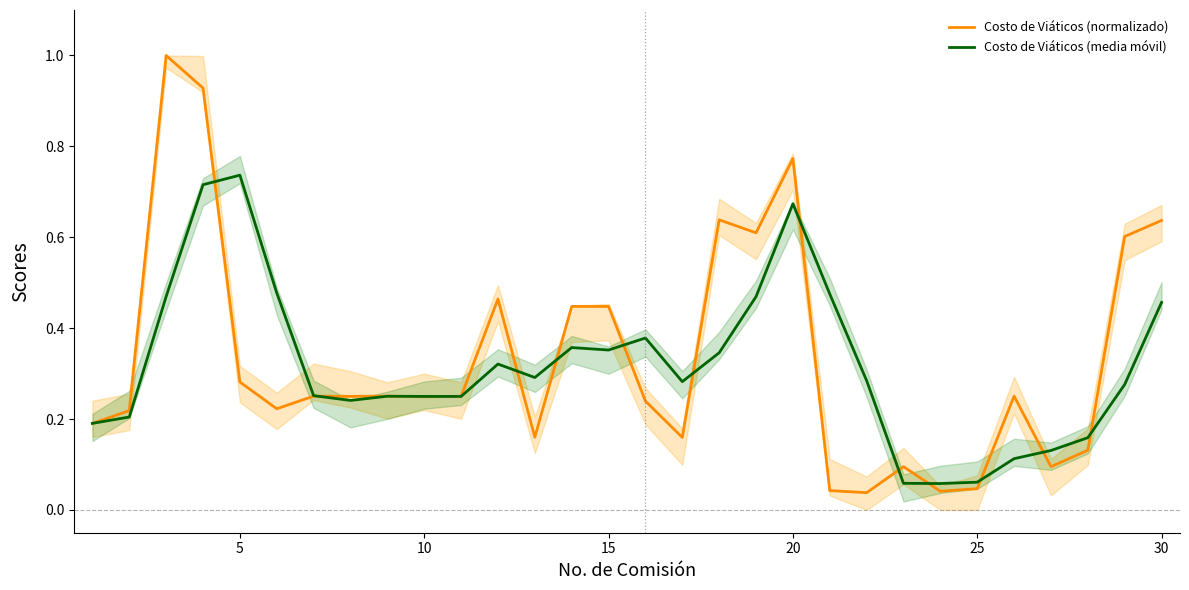

True or false: Costo de Viáticos (media móvil) and Costo de Viáticos (normalizado) intersect in this chart.

True